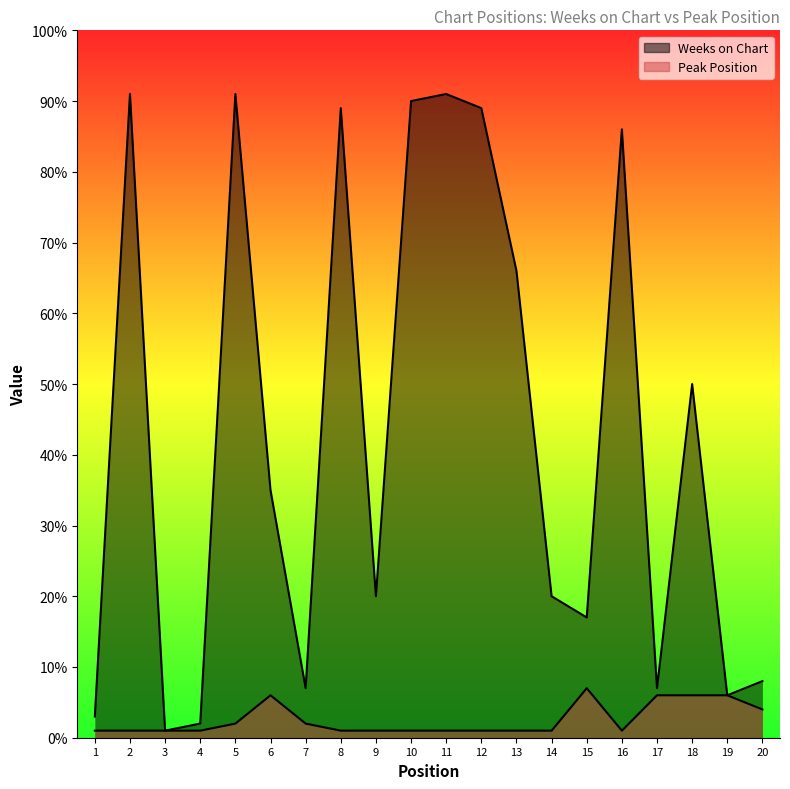

True or false: Weeks on Chart and Peak Position cross at least once.

False